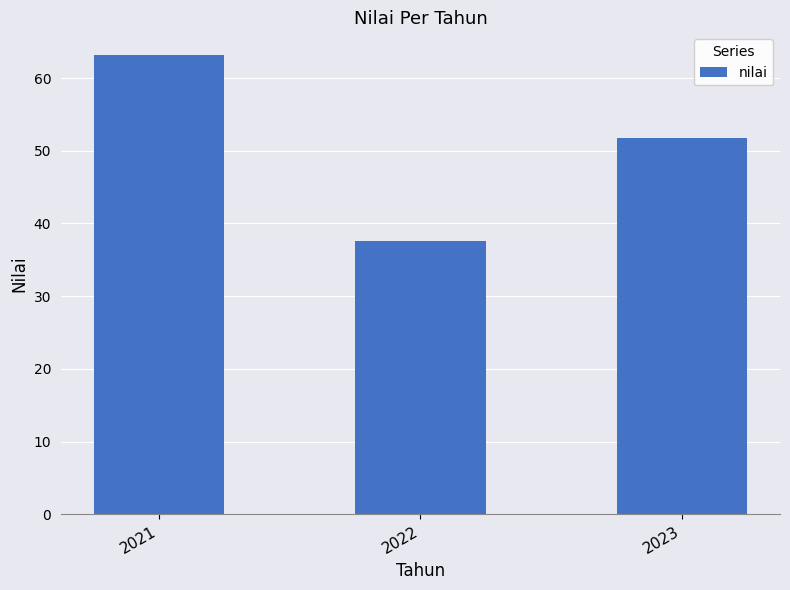

What is the value of the 3rd bar from the left?

51.8